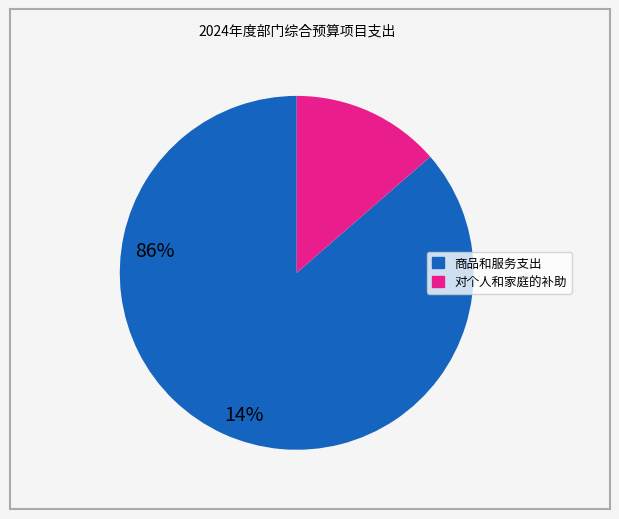

Is there a majority slice in this chart?

Yes